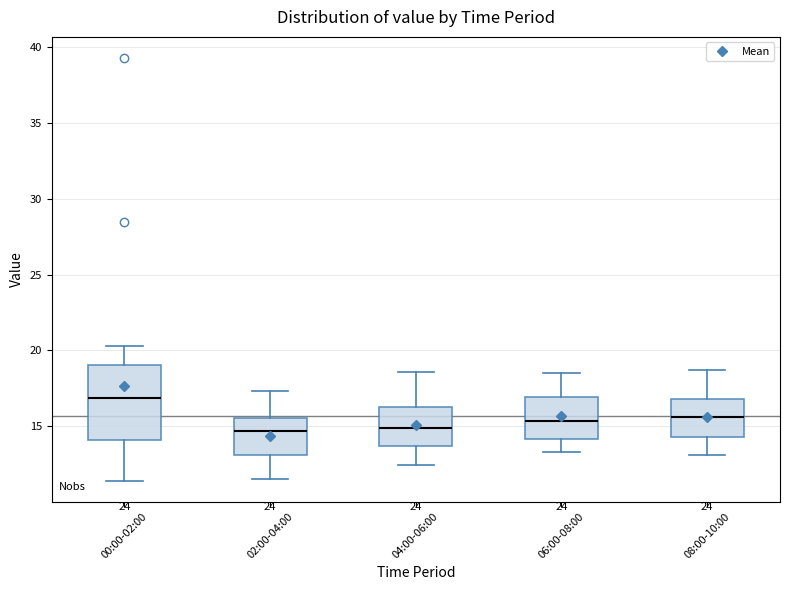

Reading left to right, read every box against the y-axis: the position of its median line, the range the box covers, and the ends of its whiskers. The values are not printed on the chart, so give them approximately, as read against the axis.

00:00-02:00: median 17.0, box 14.0 to 19.0, whiskers 11.5 to 20.5
02:00-04:00: median 14.5, box 13.0 to 15.5, whiskers 11.5 to 17.5
04:00-06:00: median 15.0, box 13.5 to 16.5, whiskers 12.5 to 18.5
06:00-08:00: median 15.5, box 14.0 to 17.0, whiskers 13.5 to 18.5
08:00-10:00: median 15.5, box 14.5 to 17.0, whiskers 13.0 to 18.5